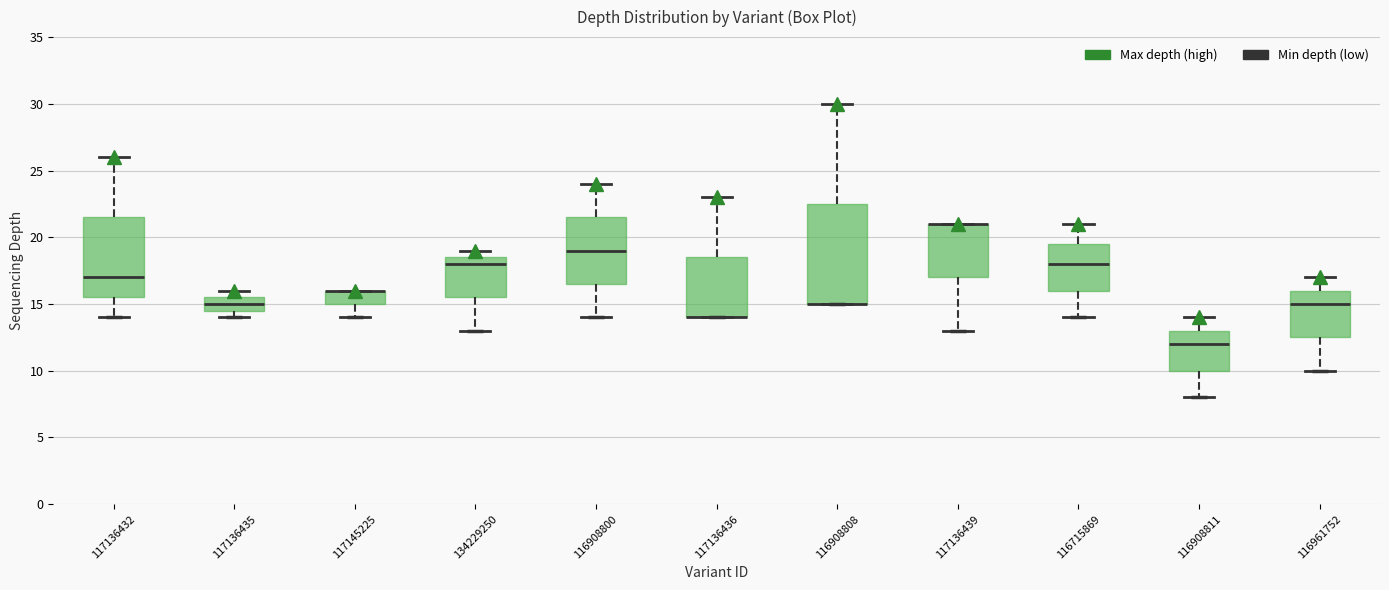

Comparing the boxes themselves (not the whiskers), which one is the tallest?

116908808